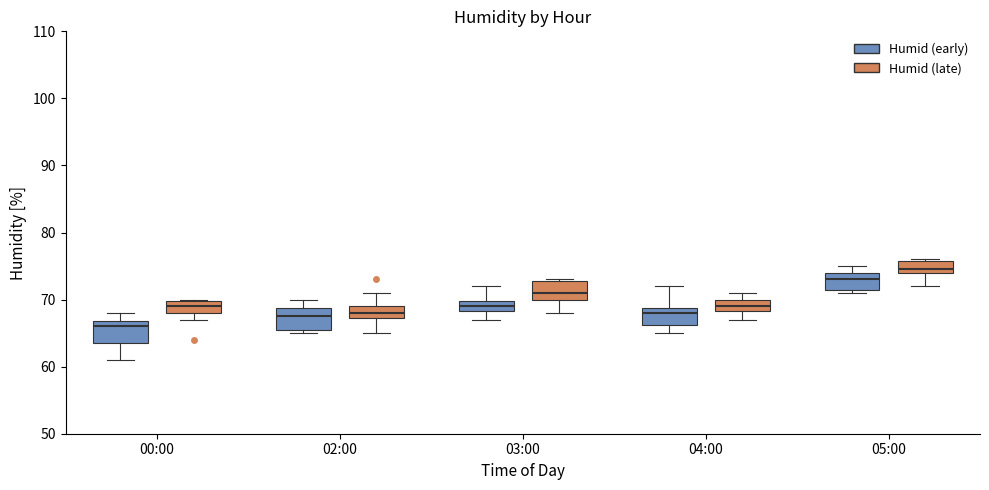

Where does the upper whisker of the box for 04:00 (Humid (early)) end on the y-axis? The values are not printed on the chart, so give them approximately, as read against the axis.

72